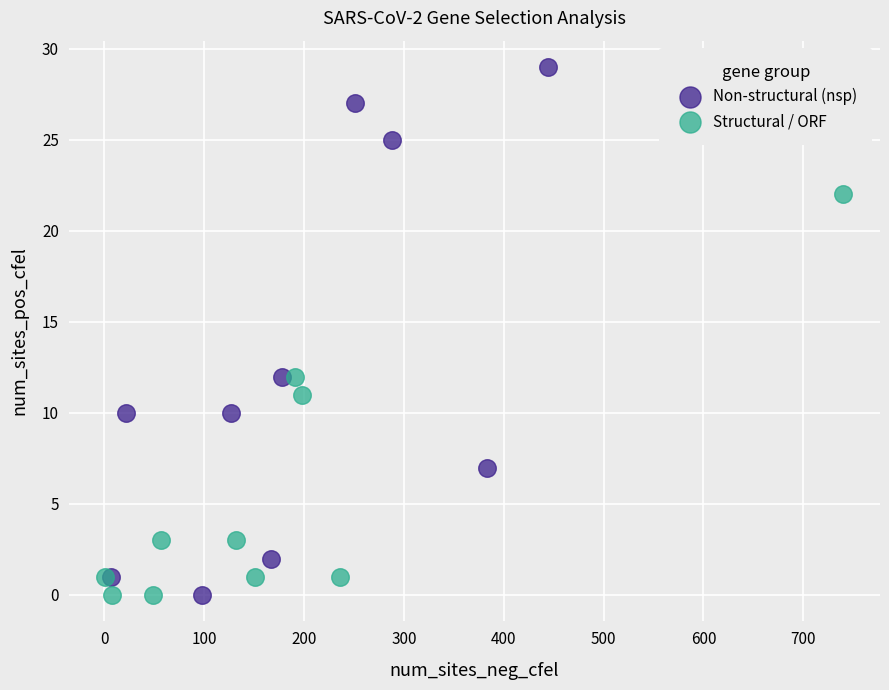

Which series has the widest spread of Y values?

Non-structural (nsp)